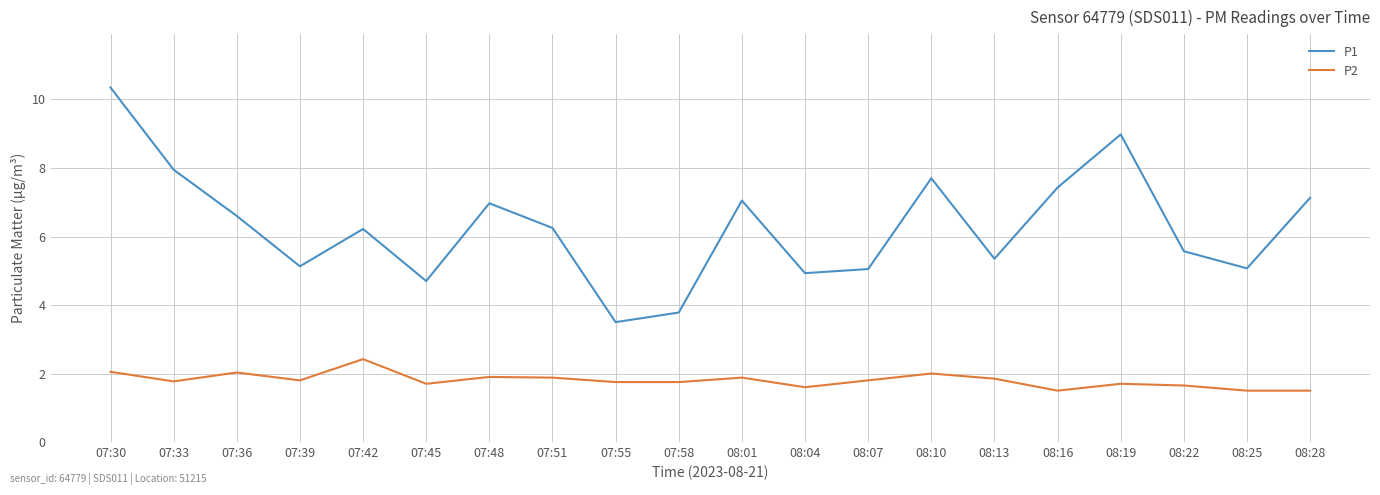

Which series has the largest range (max minus min)?

P1